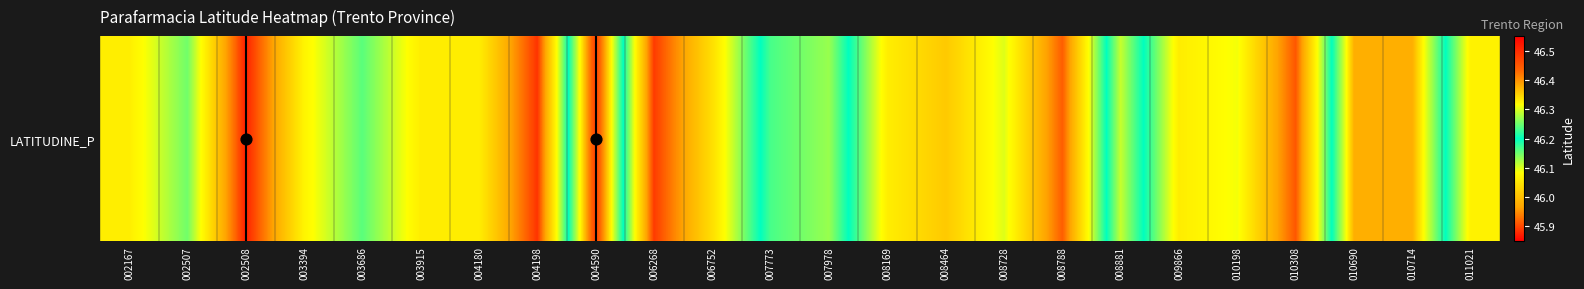

Which label corresponds to the smallest value in the chart?

002508